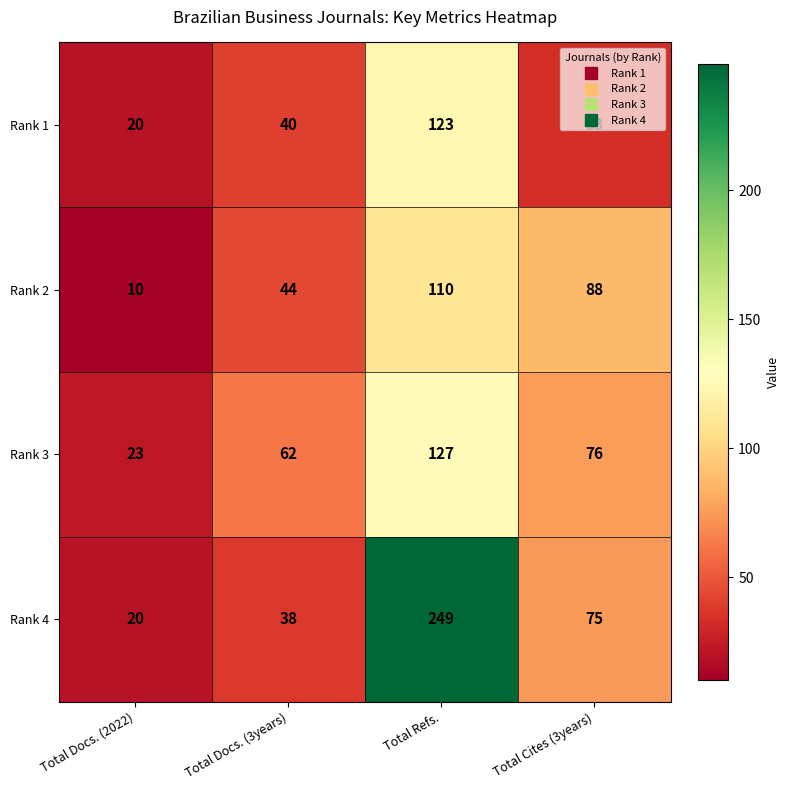

Rank the series by their maximum value, from highest to lowest.

Rank 4, Rank 3, Rank 1, Rank 2